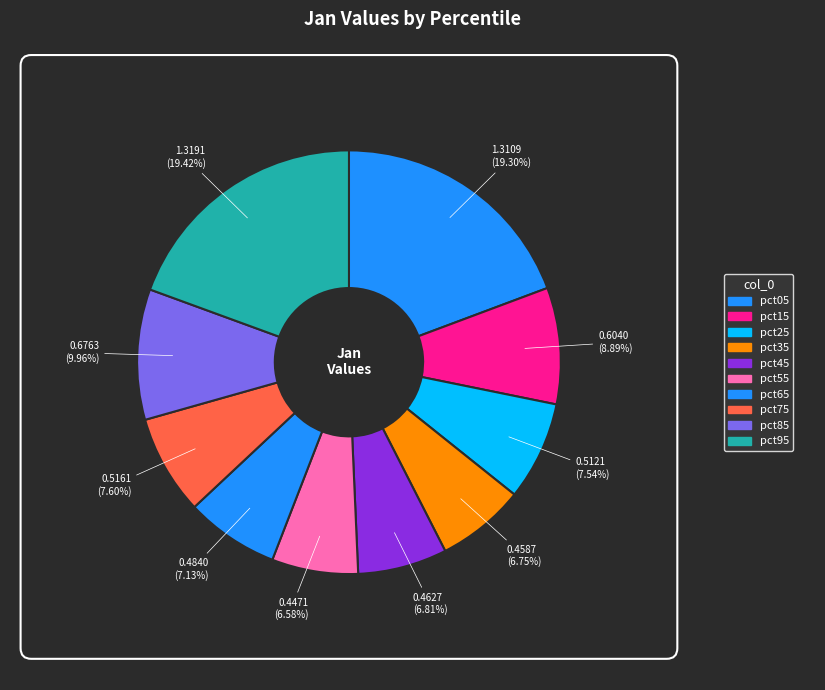

How many segments does this pie chart have?

10